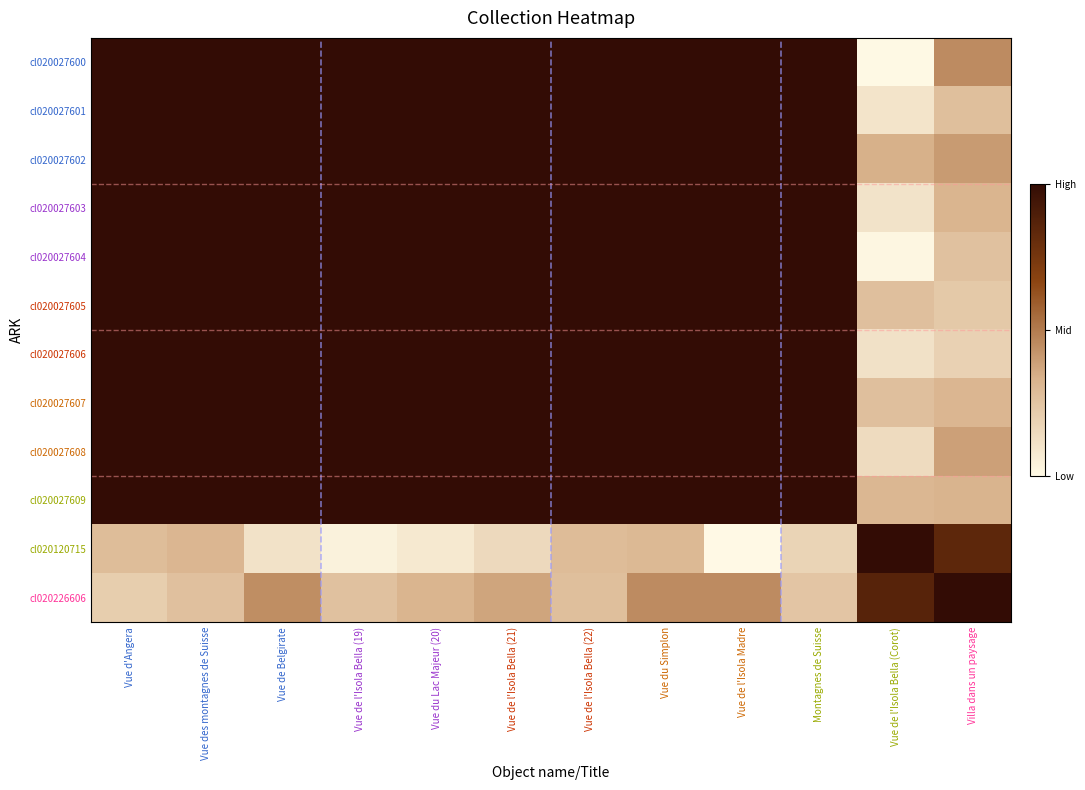

What is the spread (max minus min) of values at Vue du Simplon?

0.7